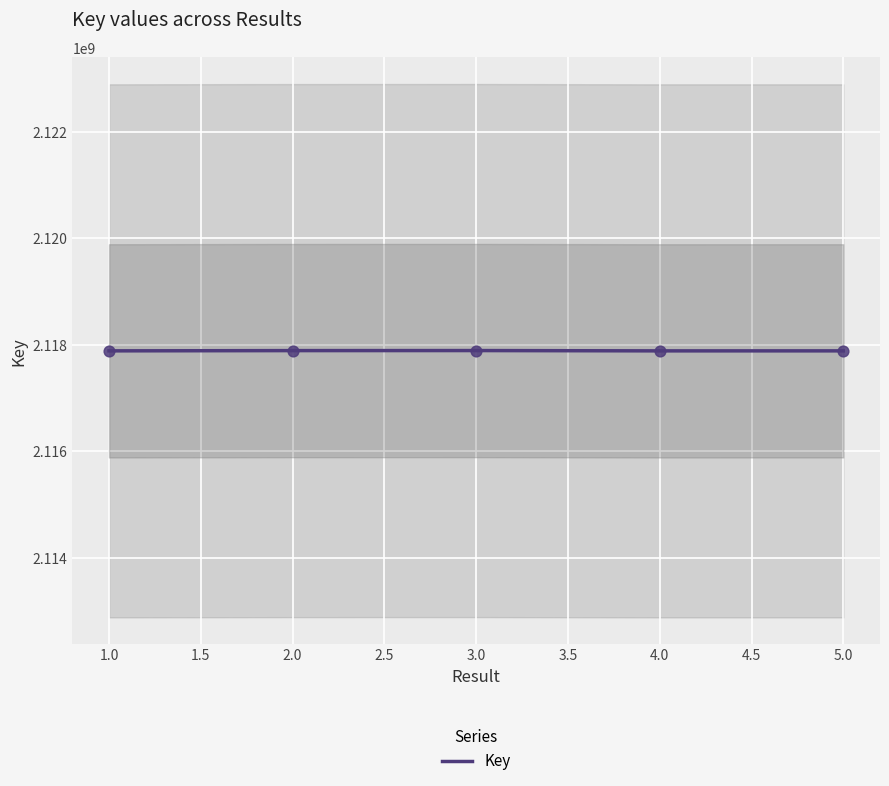

Approximately how many times larger is the value at 4.0 compared to 1.0?

1.0